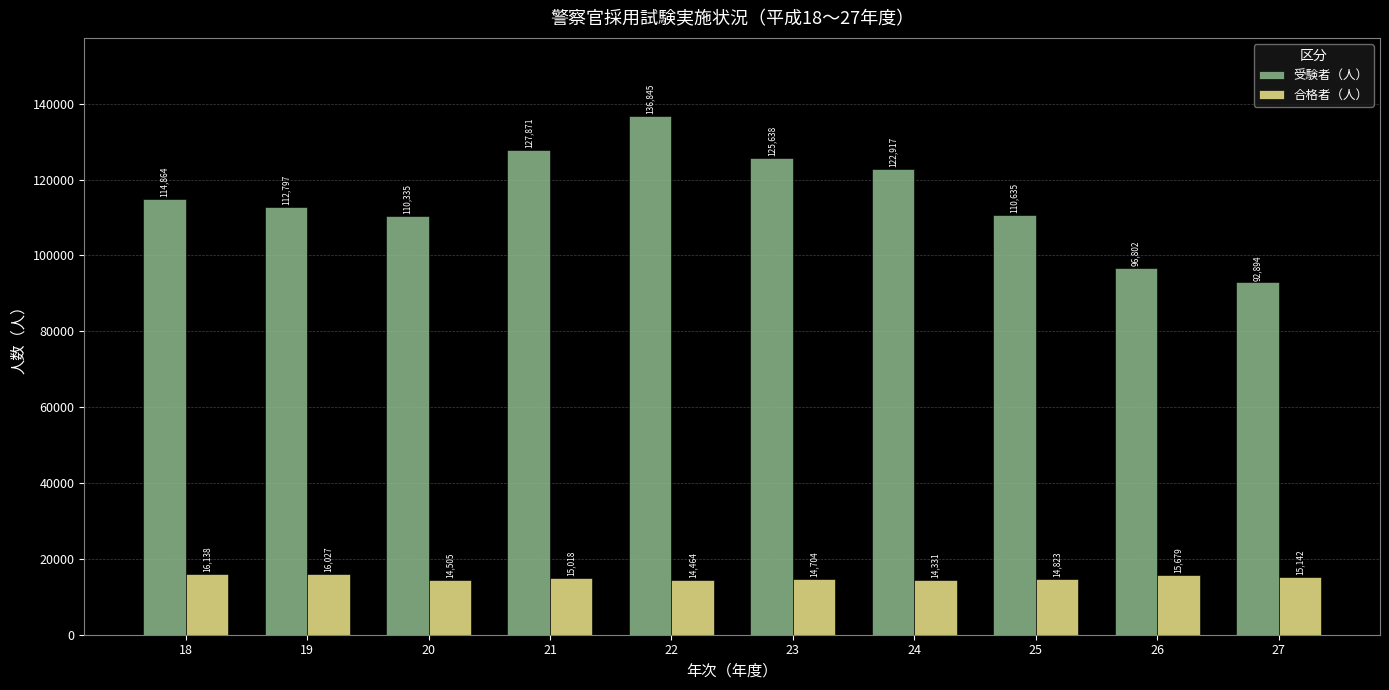

What is the sum of all 受験者（人） values?

1151598